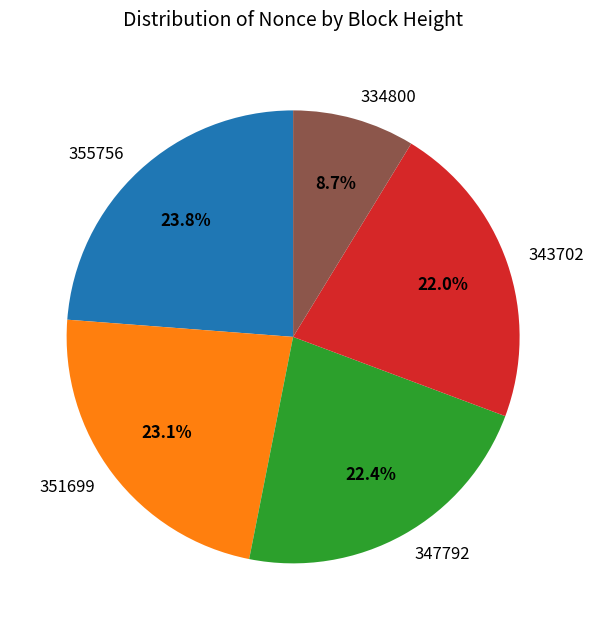

To the nearest percent, what percentage of the pie is 334800?

9%